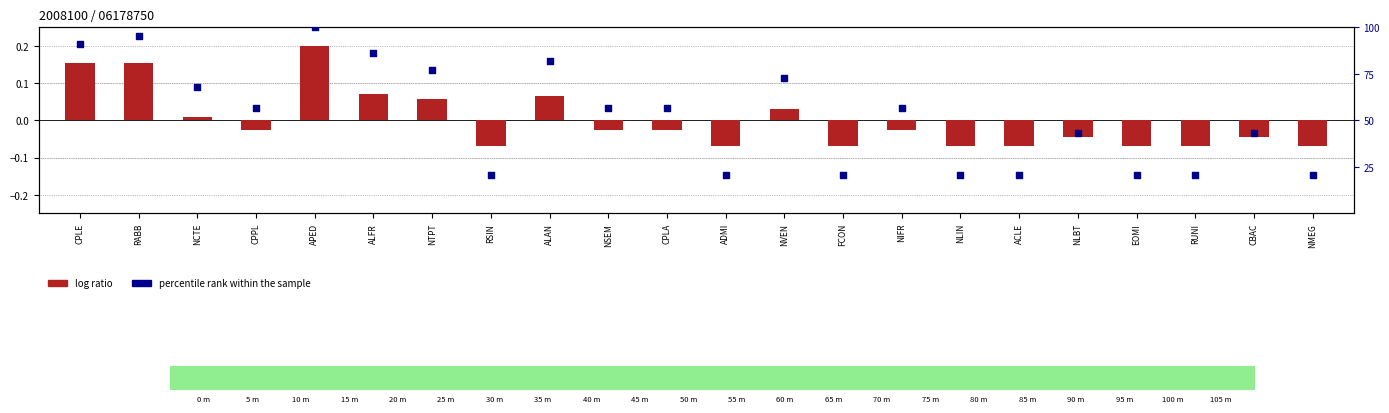

At how many categories does at least one series exceed 42?

14